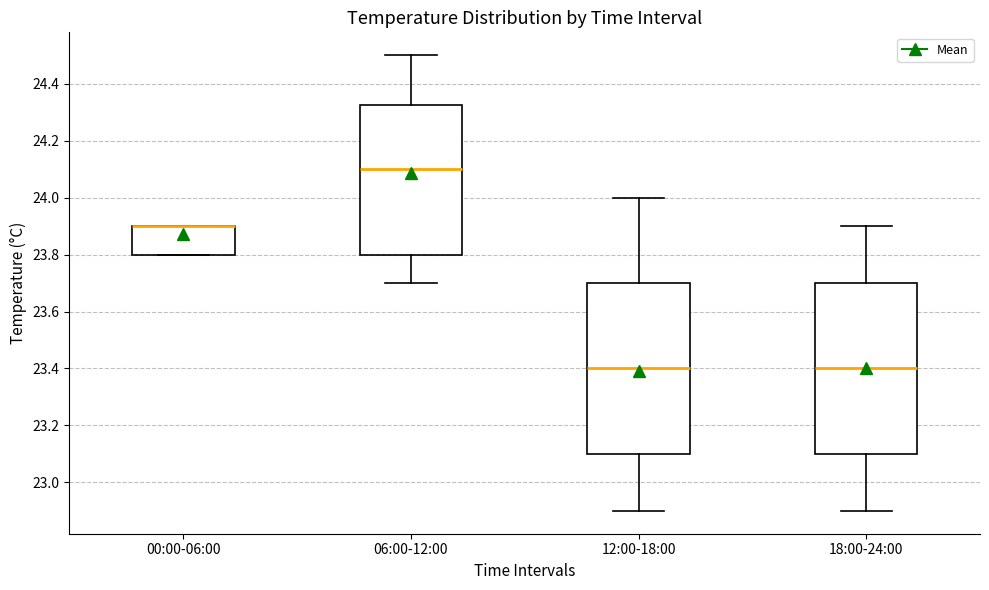

Reading left to right, transcribe this box plot: for each box, give where its median line is, the range the box spans, and where its two whiskers end, as read against the y-axis. The values are not printed on the chart, so give them approximately, as read against the axis.

00:00-06:00: median 23.90 (drawn on the box's upper edge), box 23.80 to 23.90, whiskers 23.80 to 23.90
06:00-12:00: median 24.10, box 23.80 to 24.32, whiskers 23.70 to 24.50
12:00-18:00: median 23.40, box 23.10 to 23.70, whiskers 22.90 to 24.00
18:00-24:00: median 23.40, box 23.10 to 23.70, whiskers 22.90 to 23.90